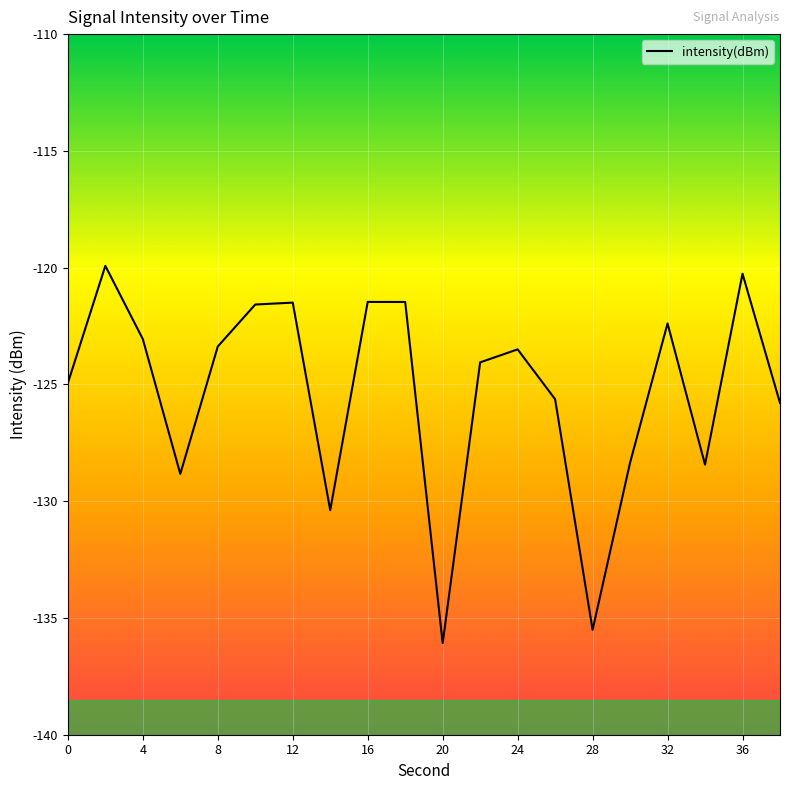

What is the maximum value shown in the chart?

-119.9